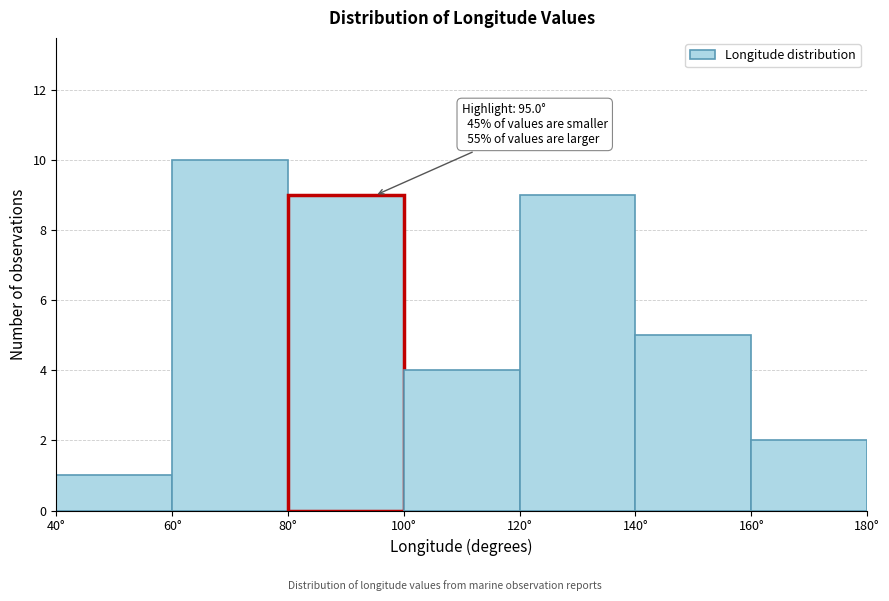

Which range on the x-axis has the tallest bar?

60 to 80